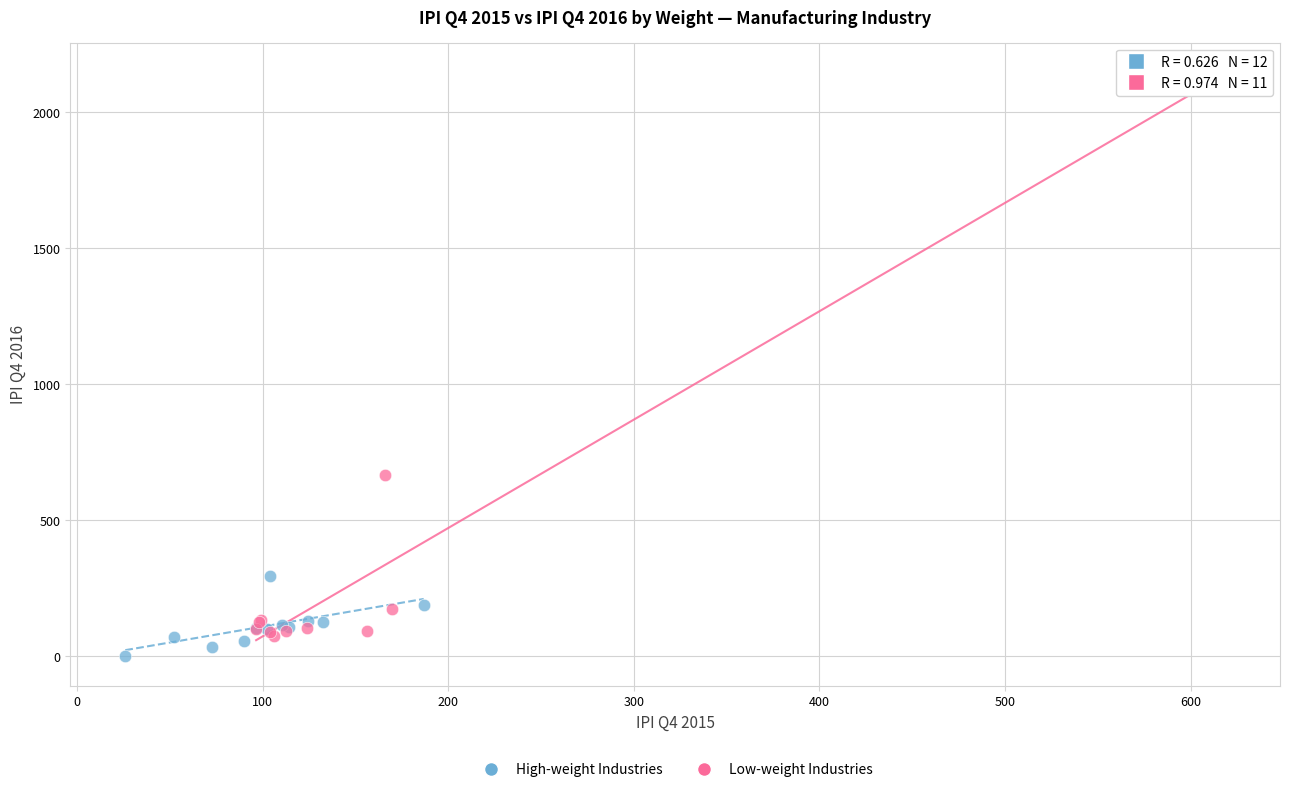

What are all the series names shown in the legend?

High-weight Industries, Low-weight Industries